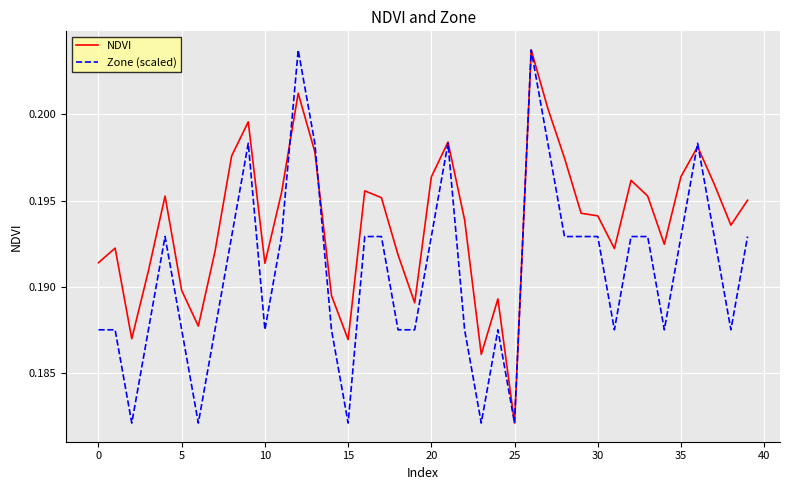

Rank the series by their average value, from lowest to highest.

Zone (scaled), NDVI